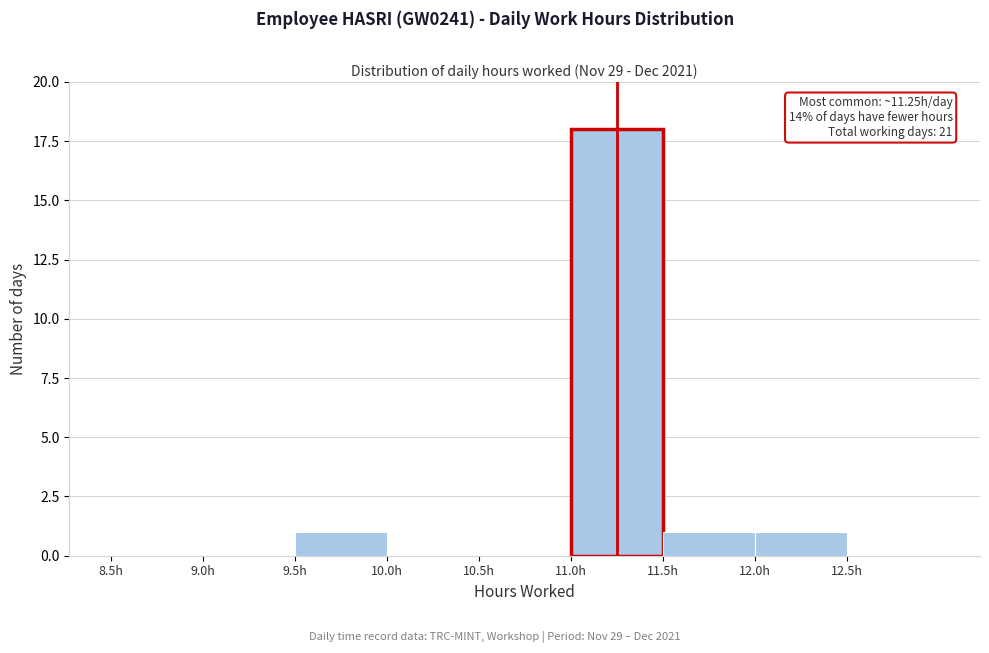

Which range on the x-axis has the tallest bar?

11.0 to 11.5